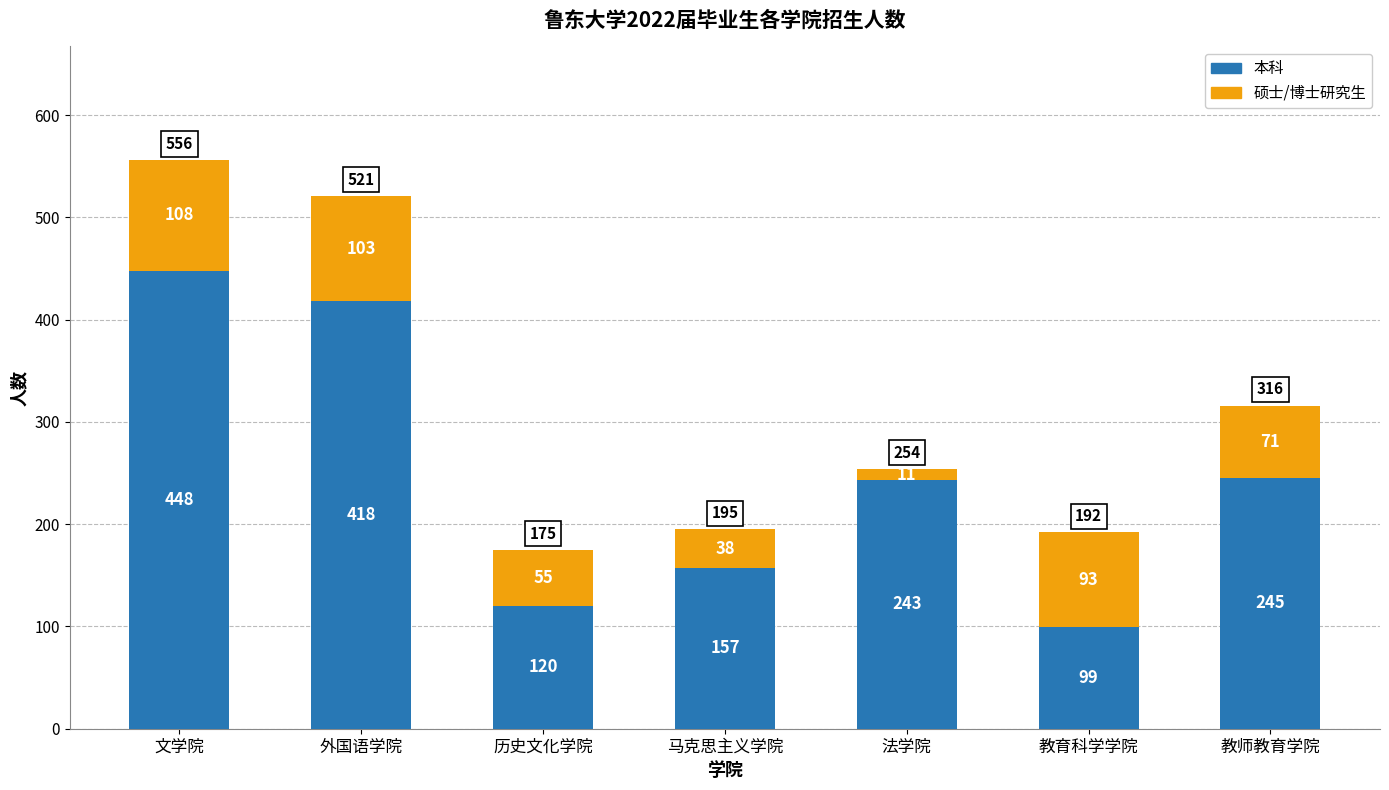

How many data points in 本科 are less than 243?

3